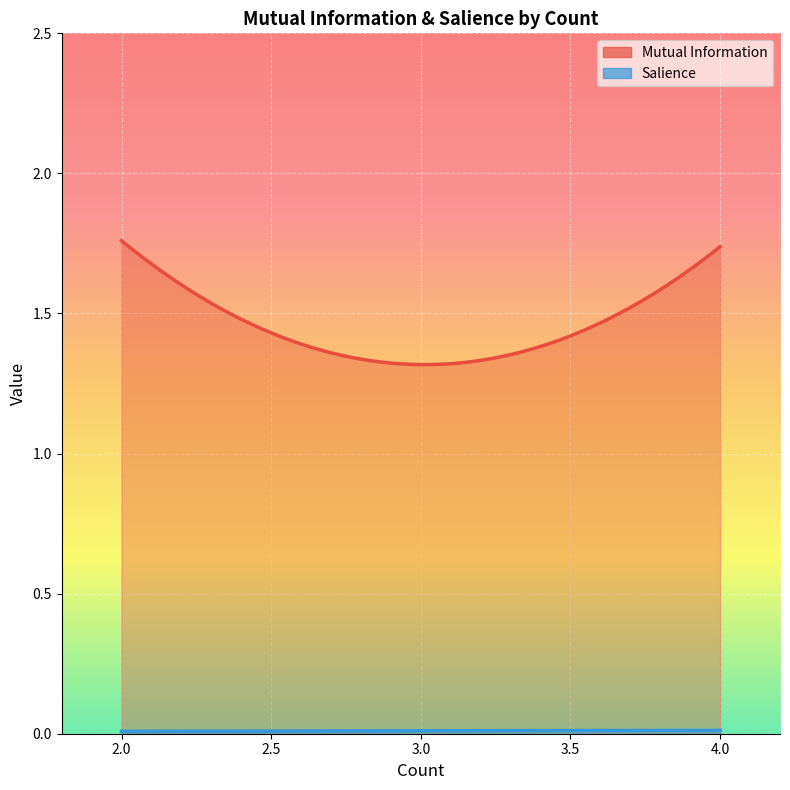

At how many categories does at least one series exceed 1?

17